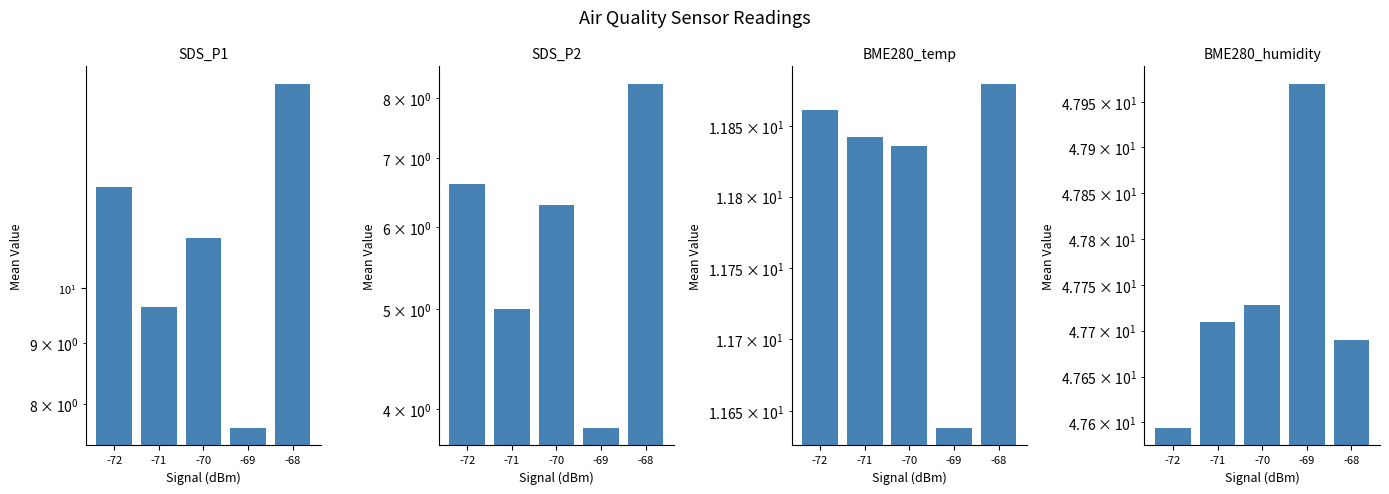

Is the value of SDS_P1 at -71 greater than the value of SDS_P2 at -72?

Yes